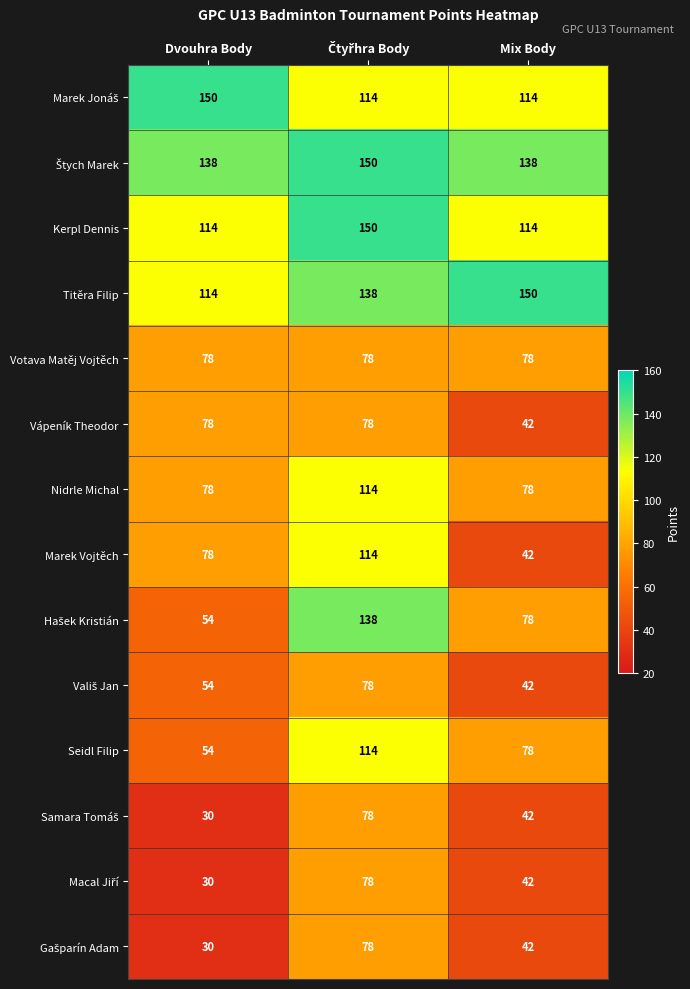

What is the total value across all series at Dvouhra Body?

1080